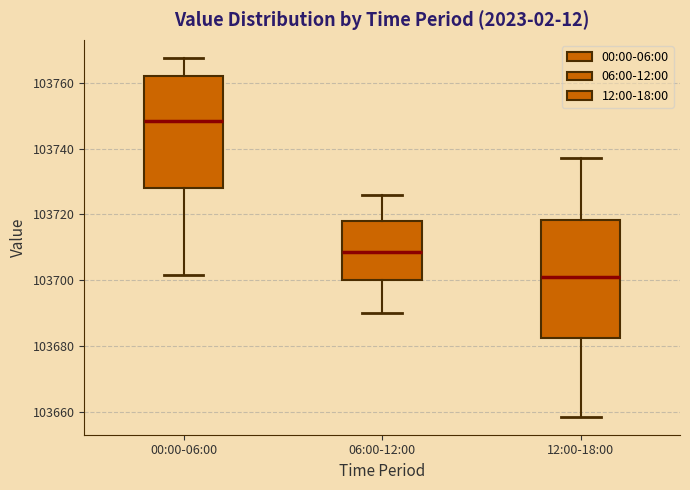

Where does the upper whisker of the box for 00:00-06:00 end on the y-axis? The values are not printed on the chart, so give them approximately, as read against the axis.

103768